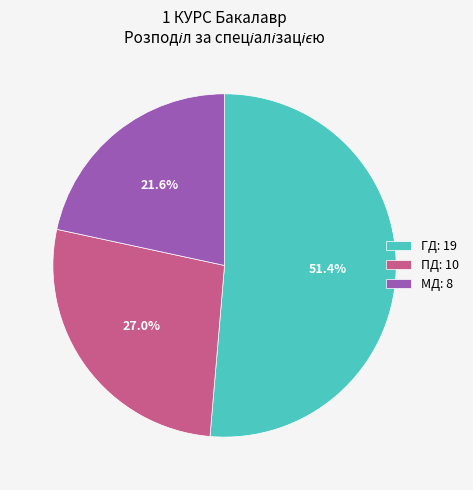

What percentage is the ПД slice, to the nearest percent?

27%